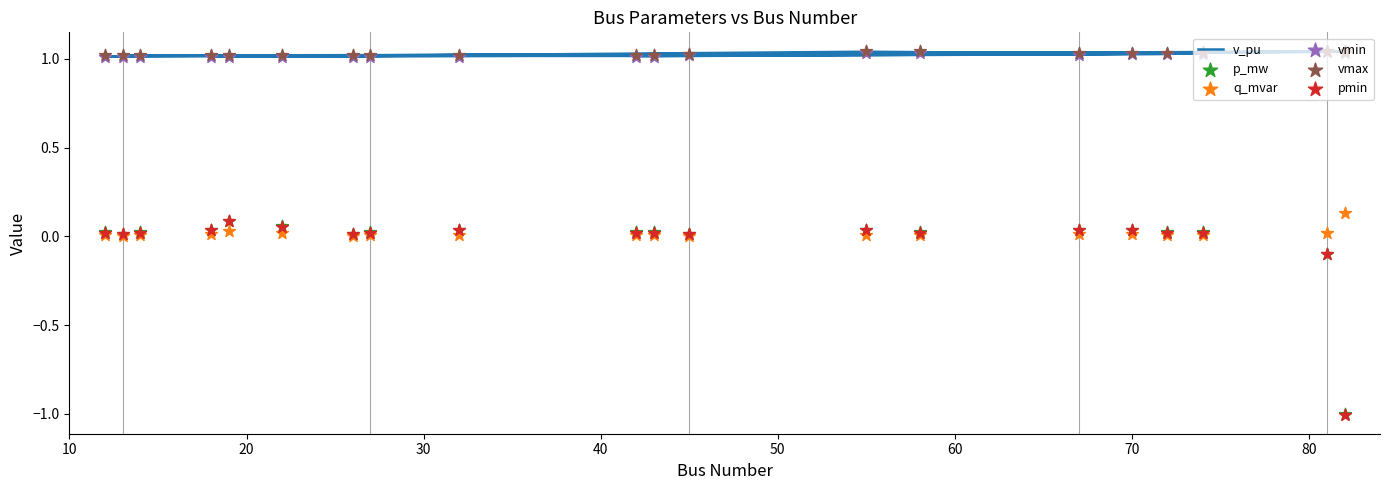

What are all the series names shown in the legend?

v_pu, p_mw, q_mvar, vmin, vmax, pmin